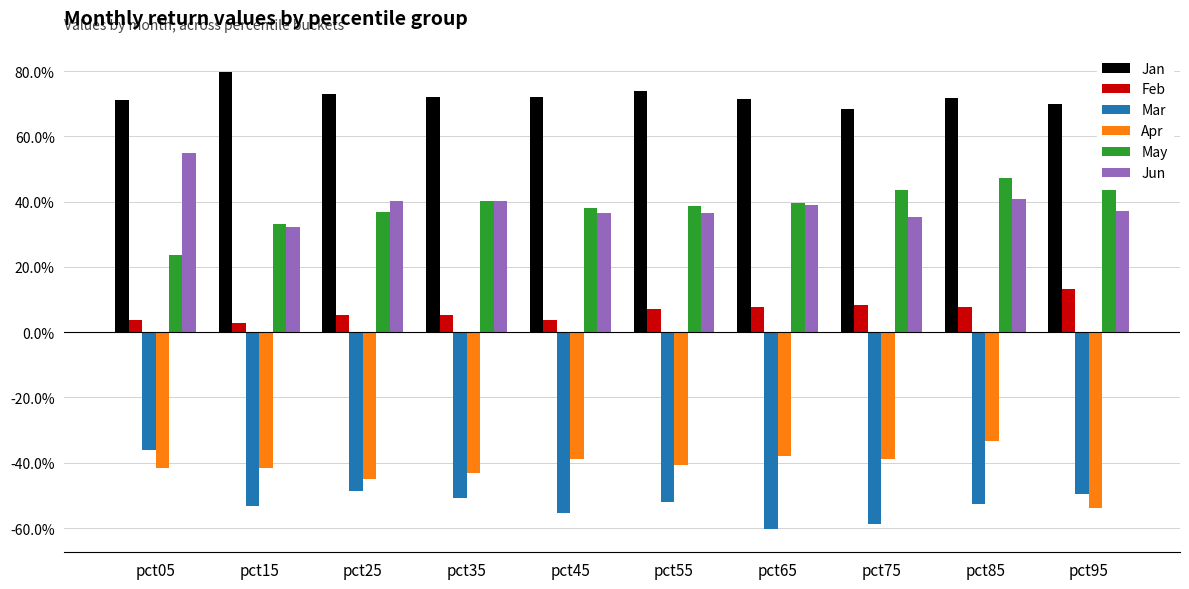

At which label is Apr closest to 0?

pct85